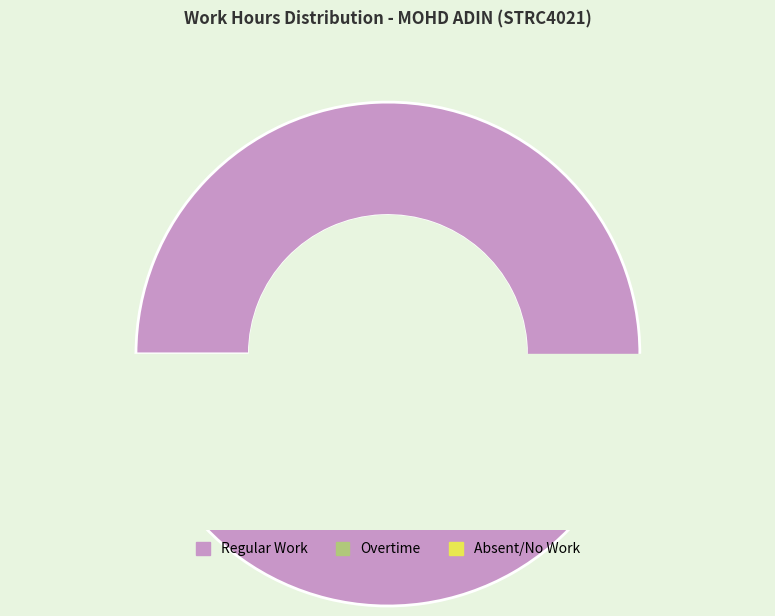

True or false: 15 accounts for 17% of the total.

False